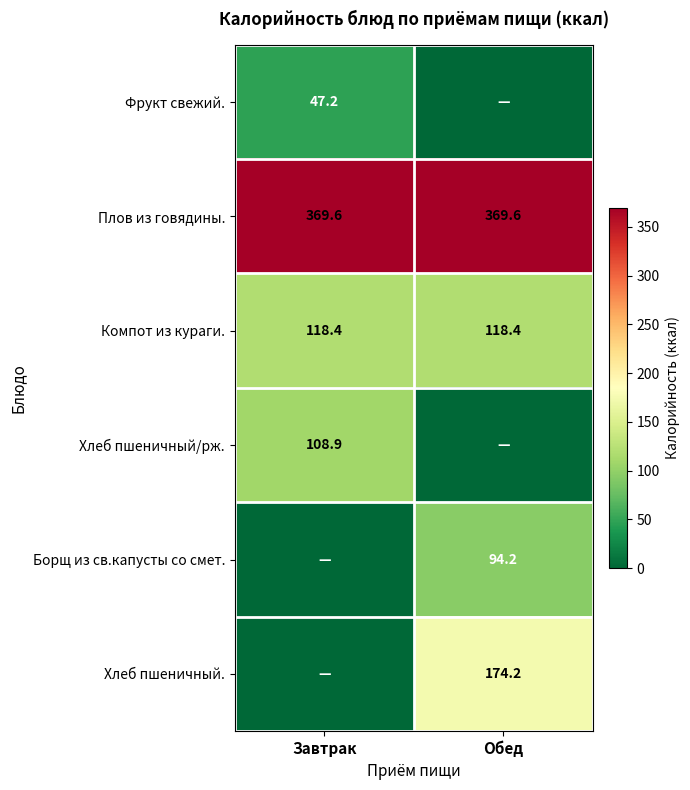

At which category is the sum across all series the highest?

Обед